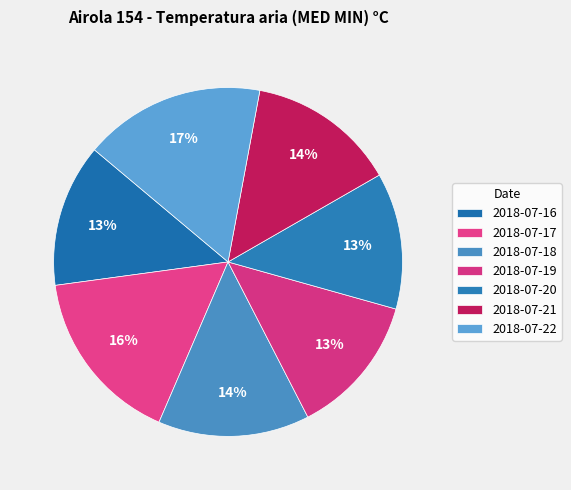

To the nearest percent, what is the difference between the largest and smallest slice percentages?

4%